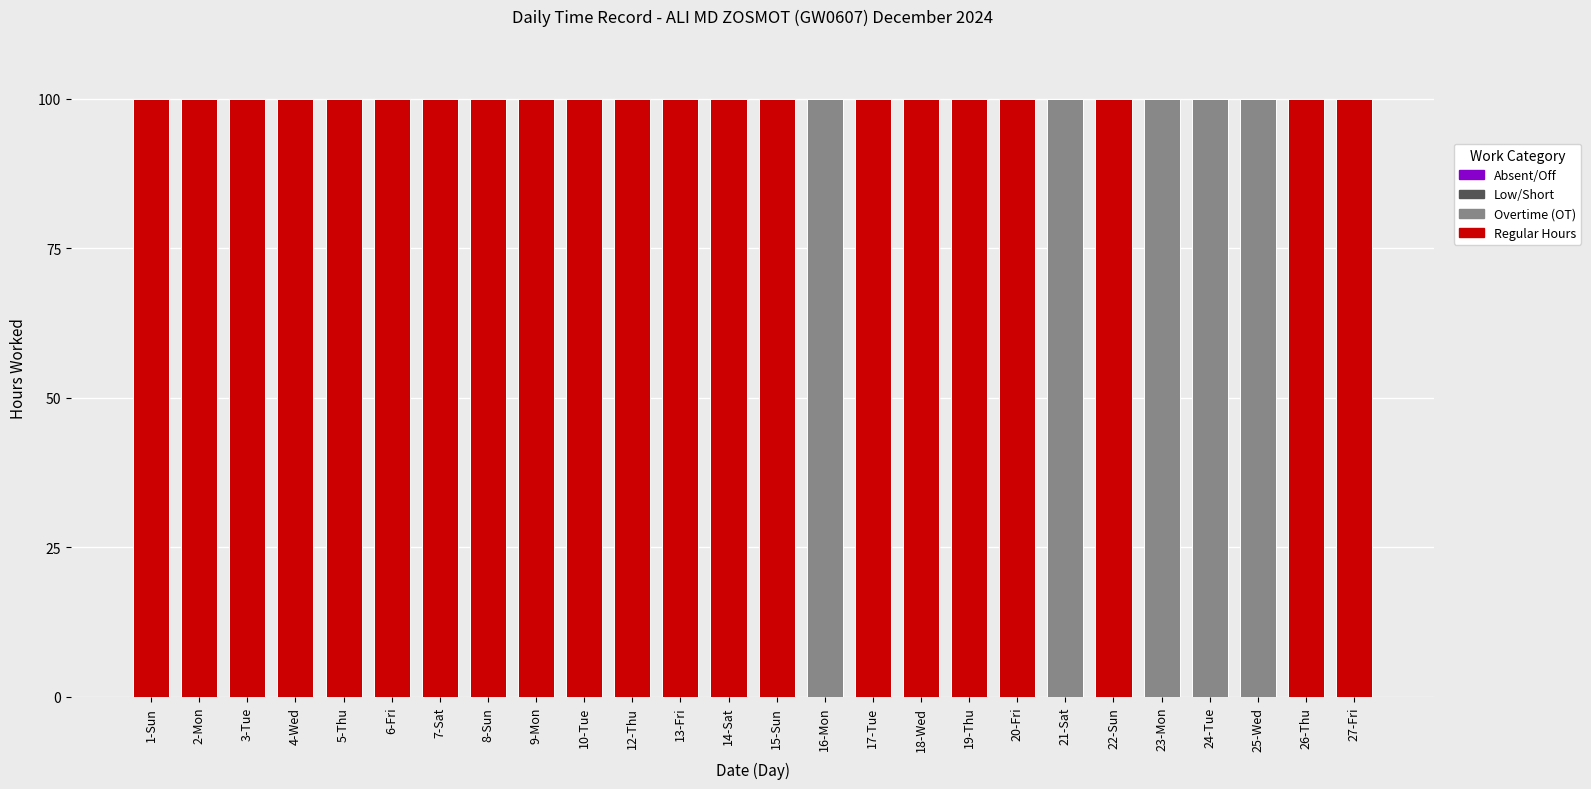

What is the maximum value for Regular Hours?

100